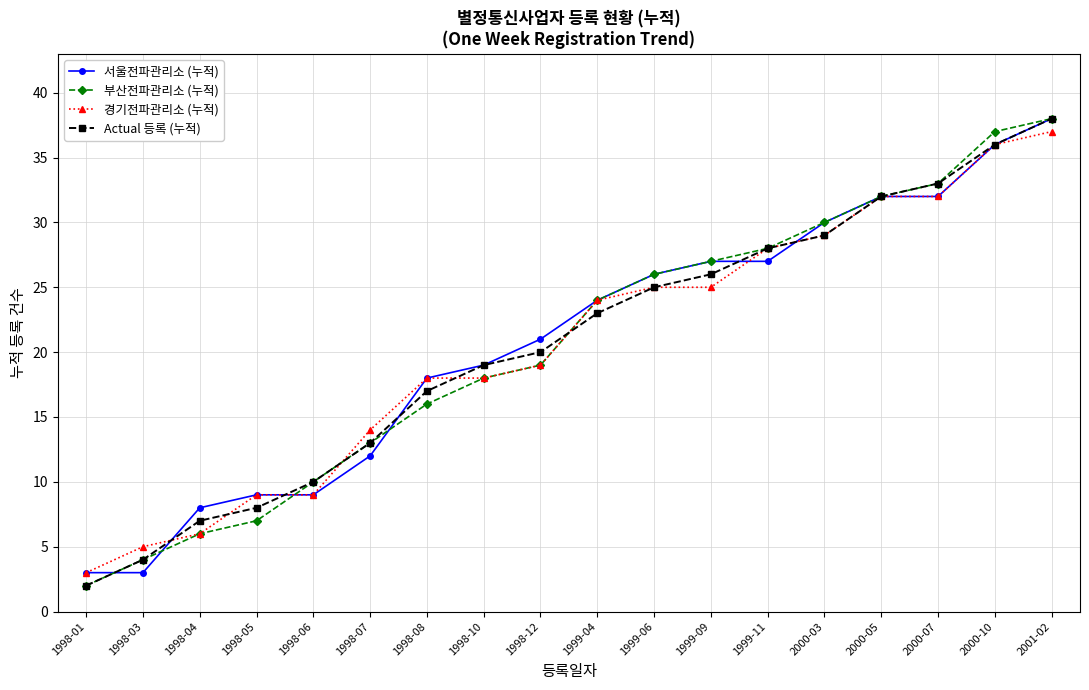

Between 1998-07 and 2000-05, which series saw the biggest shift?

서울전파관리소 (누적)